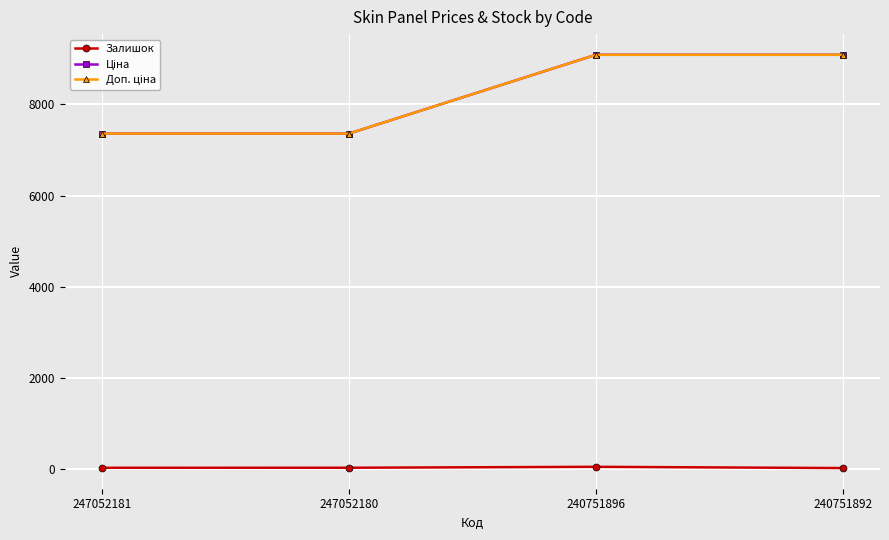

Is this an area chart (filled region under the line)?

No